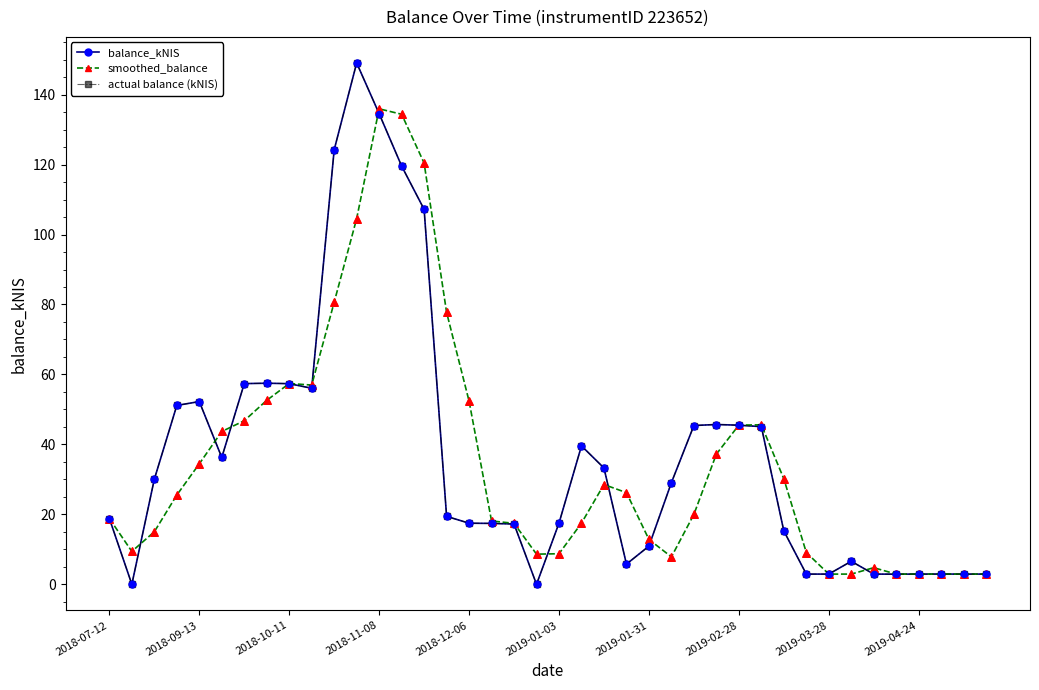

Does the chart have visible grid lines?

No